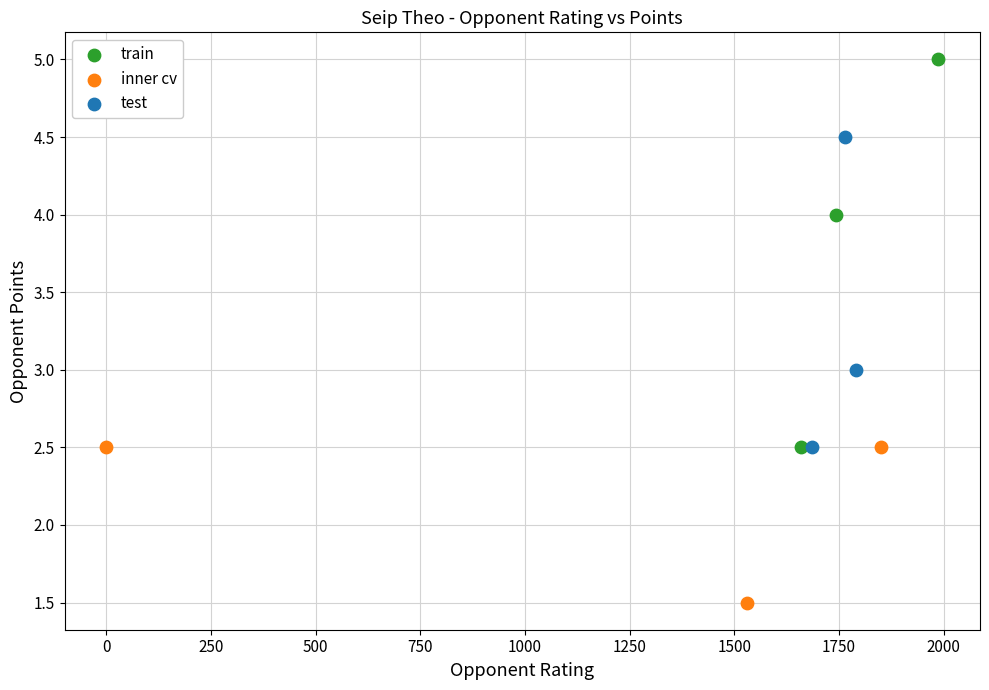

Which series has the largest Y range (max minus min)?

train